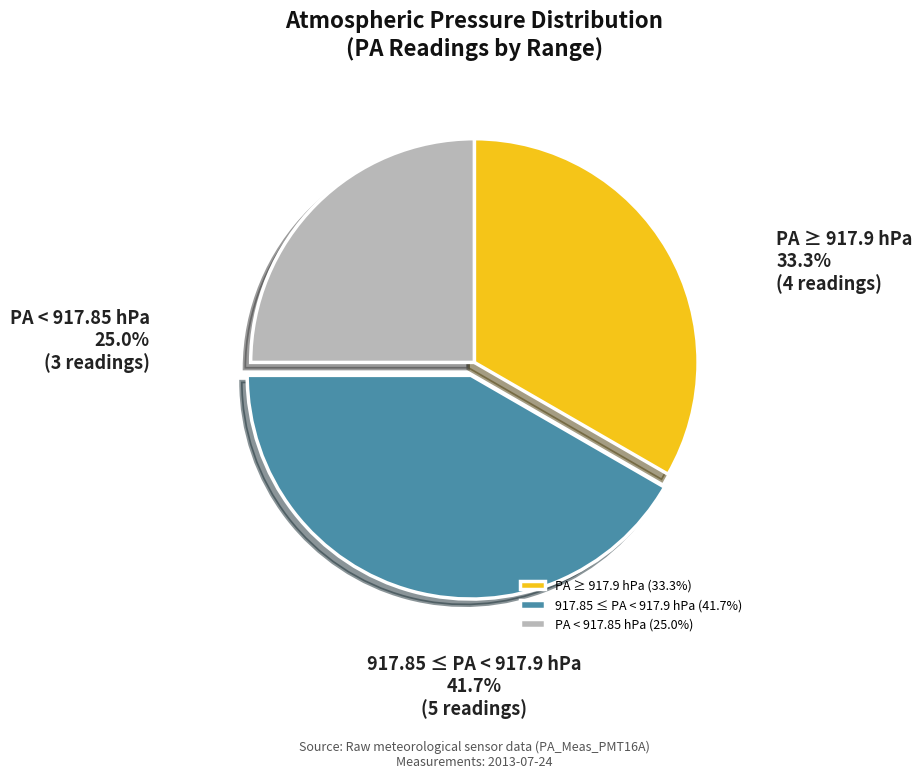

Is there any slice that represents more than half of the pie?

No